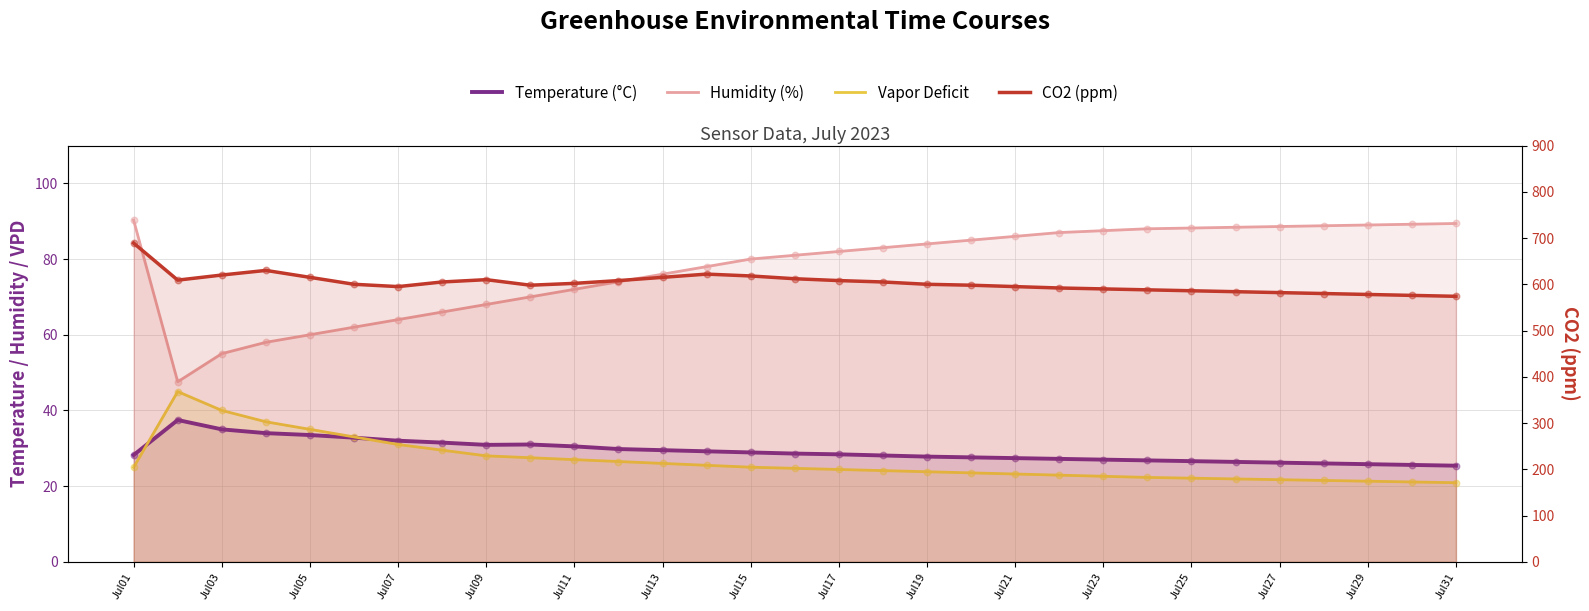

Which series has the largest total across all categories?

CO2 (ppm)